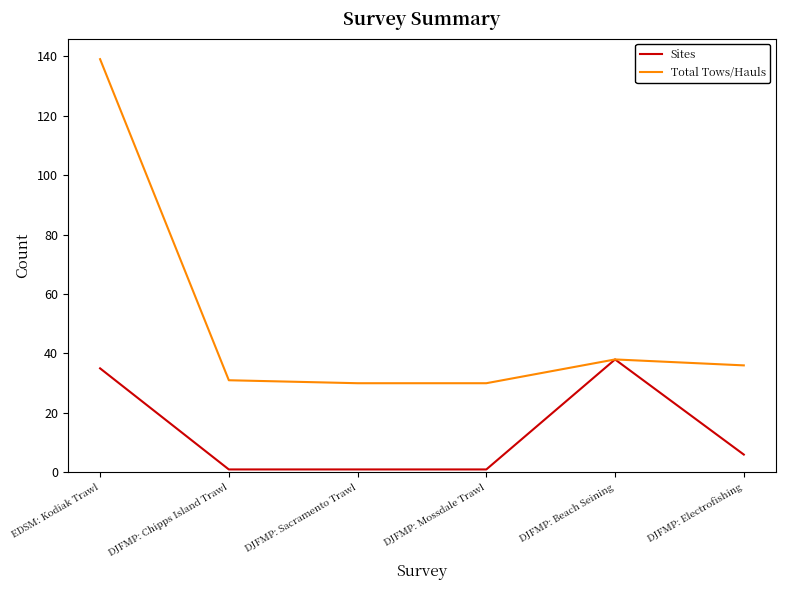

What is the average value of the Sites series?

14